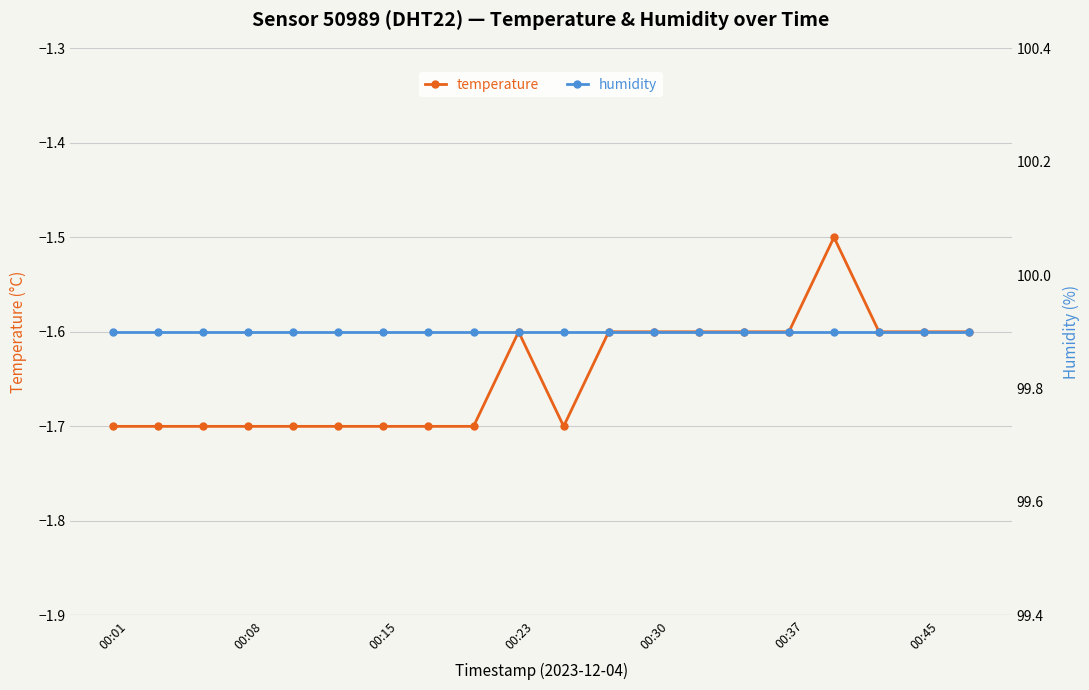

What is the minimum value shown in the chart?

-1.7